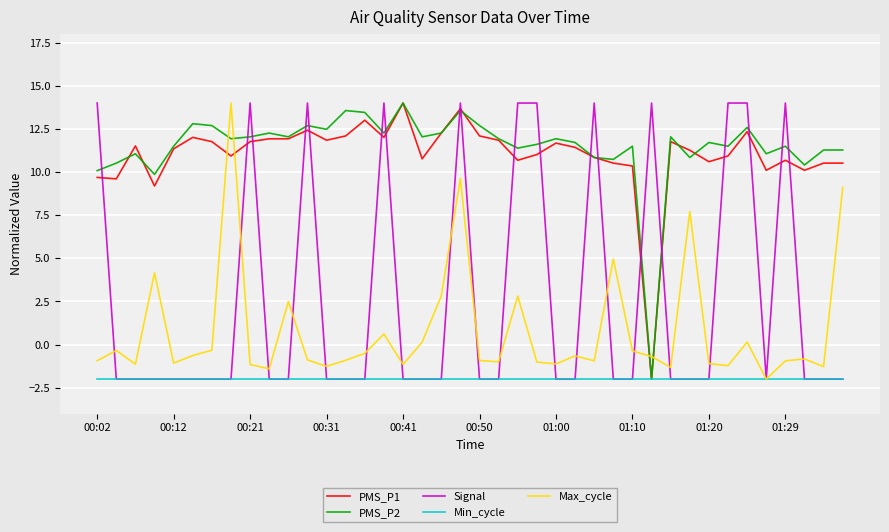

How many times do Max_cycle and PMS_P2 cross each other?

4